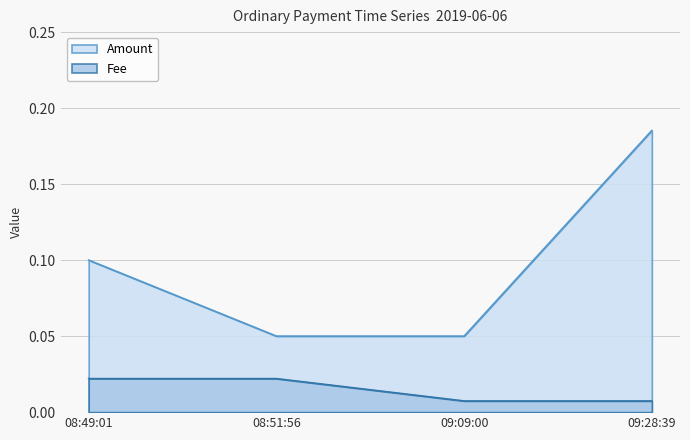

True or false: Fee has more than 1 points higher than both neighbors.

False